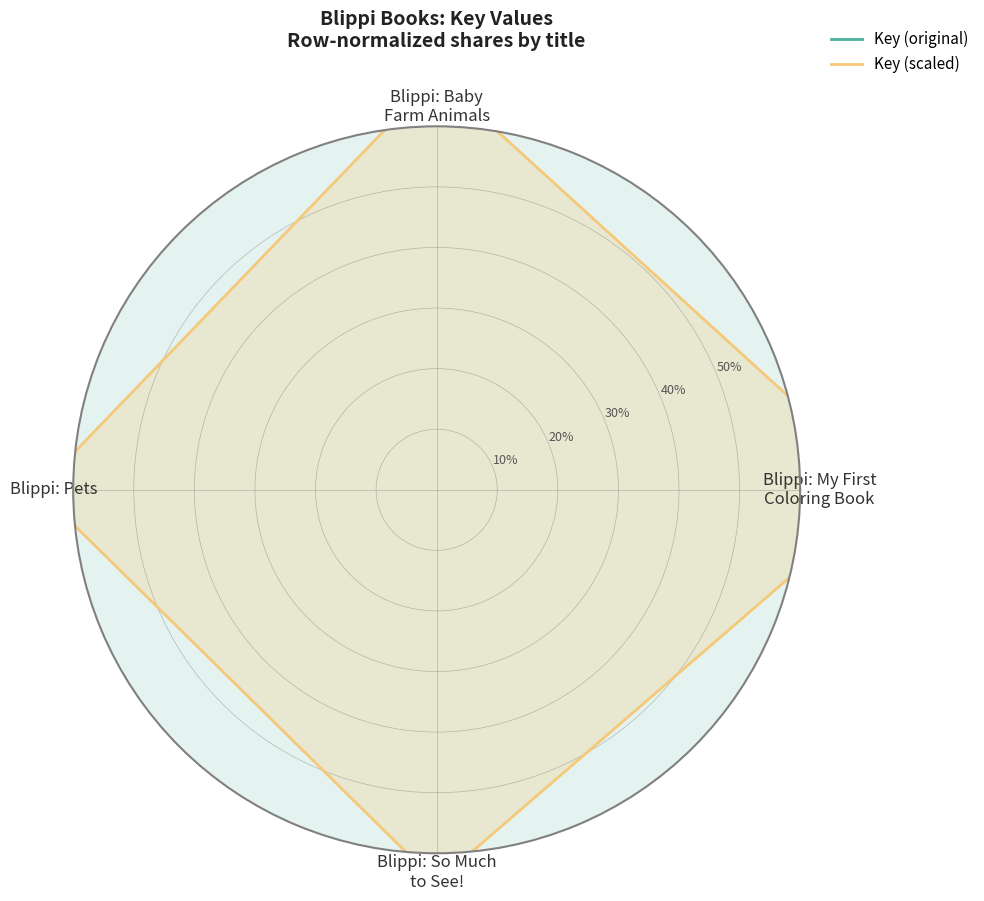

Which category has the highest value across all series?

Blippi: My First
Coloring Book